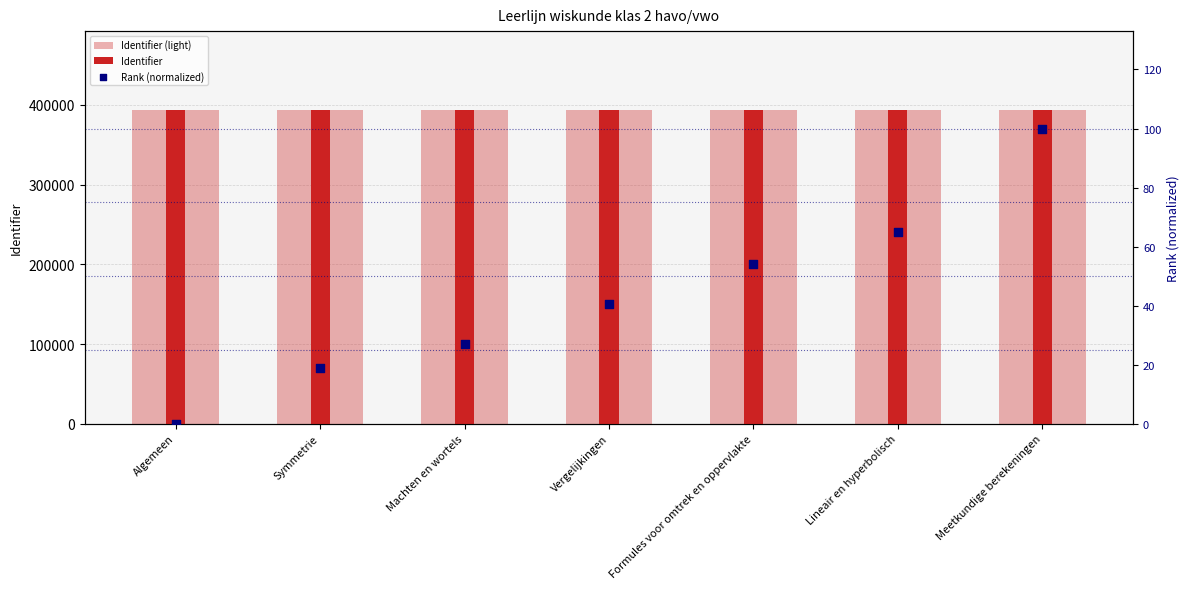

Which series has the largest total across all categories?

Identifier (light)